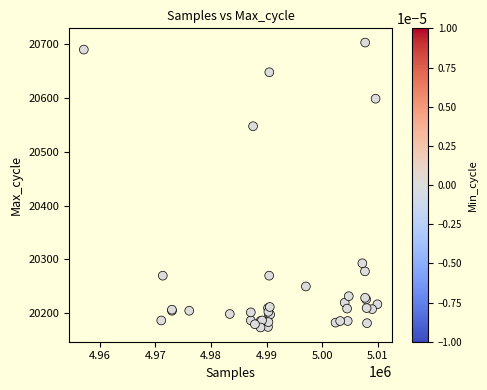

What Y value in the scatter plot is closest to 20438?

20547